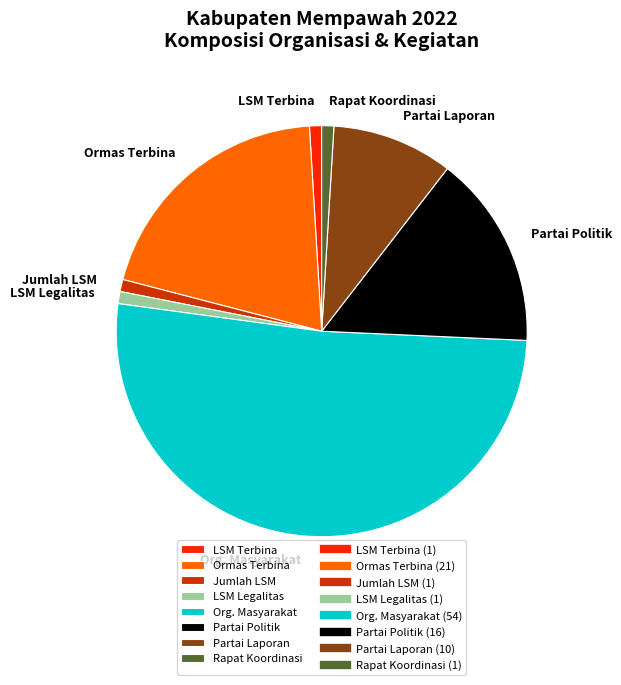

What is the ratio of the value at Partai Laporan to the value at LSM Terbina?

10.0